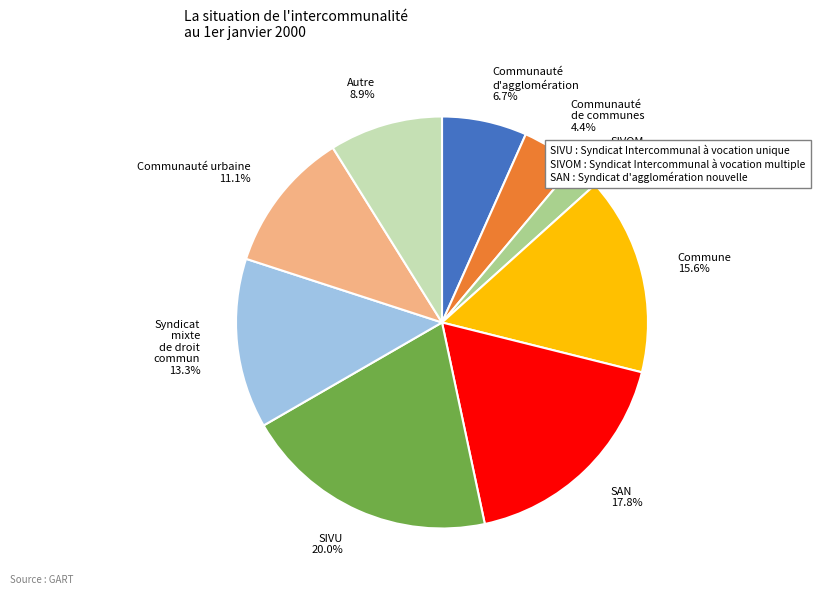

Between Syndicat mixte de droit commun and SIVU, which is larger?

SIVU